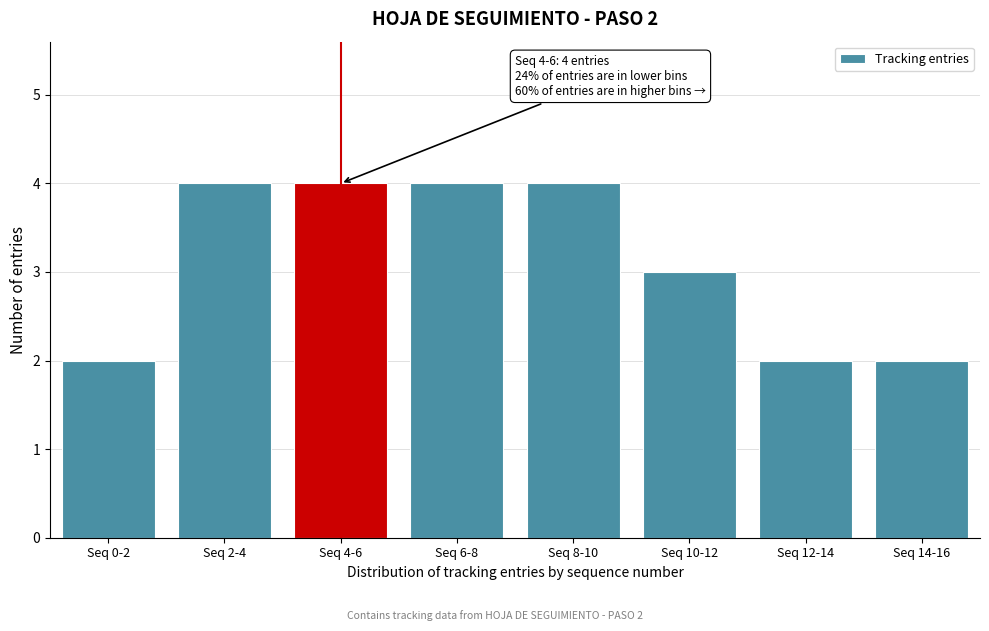

Reading left to right, list all the values displayed in this chart.

2	4	4	4	4	3	2	2